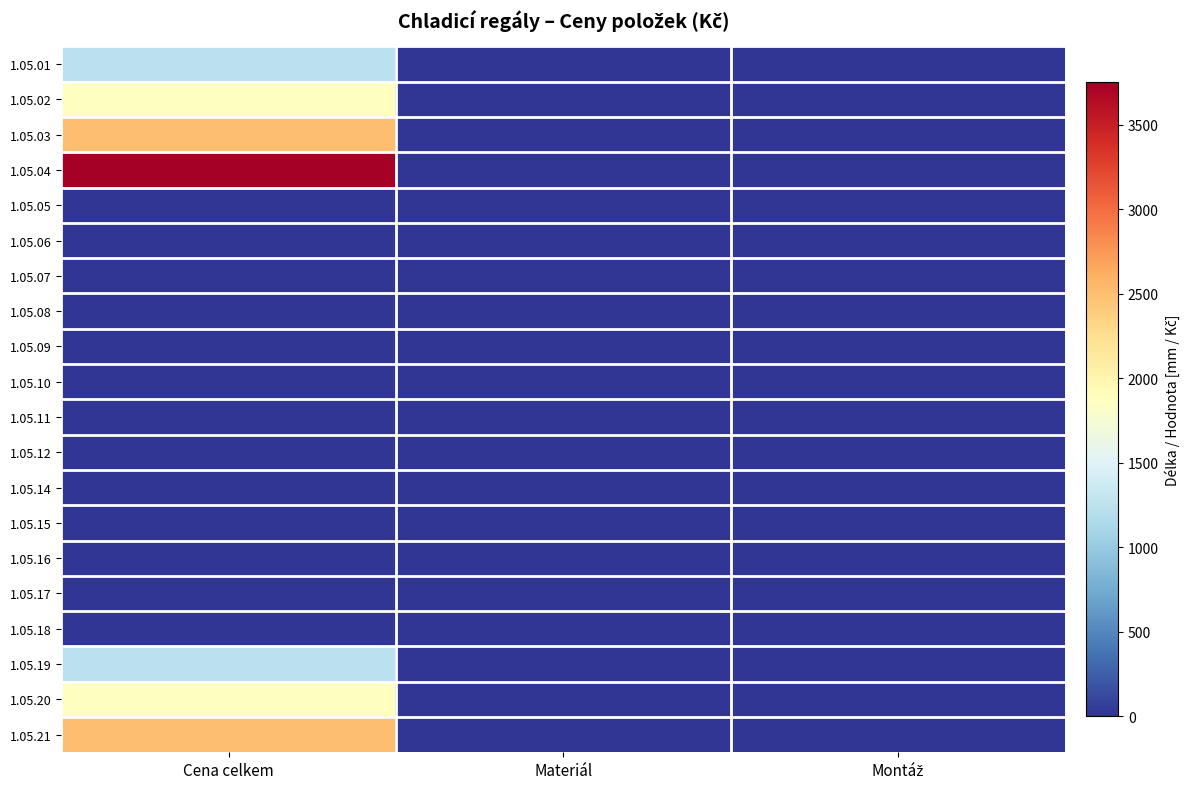

The value of 1.05.18 at Materiál is 0. True or false?

True